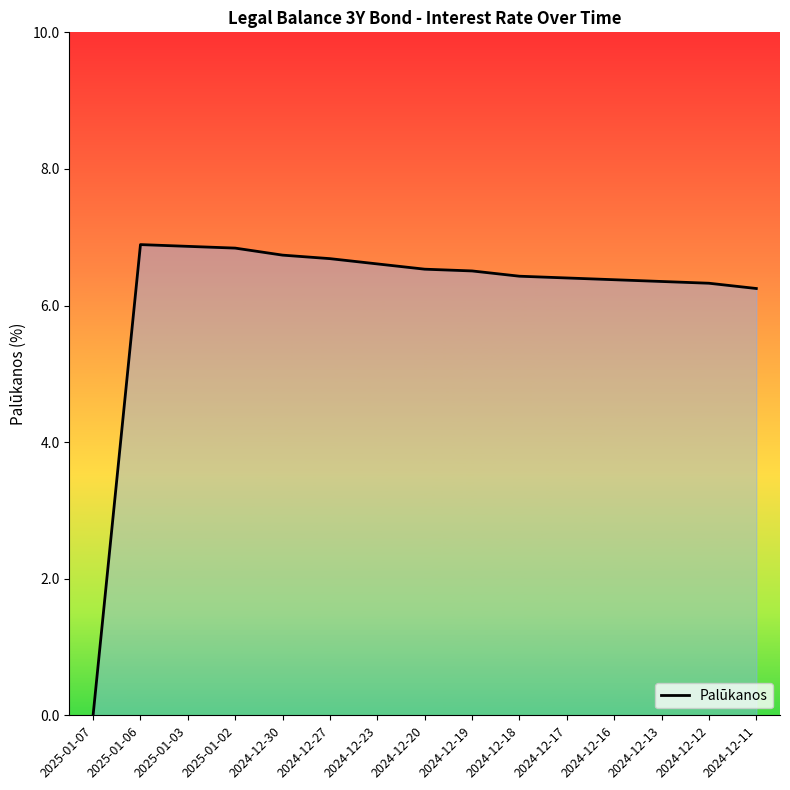

What position from the right is 2024-12-27?

10